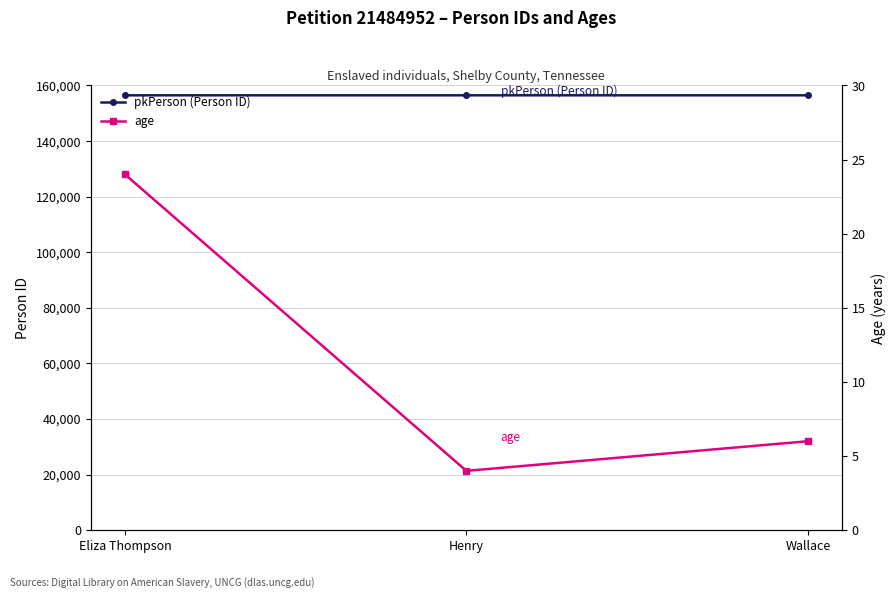

What is the greatest value displayed?

156453